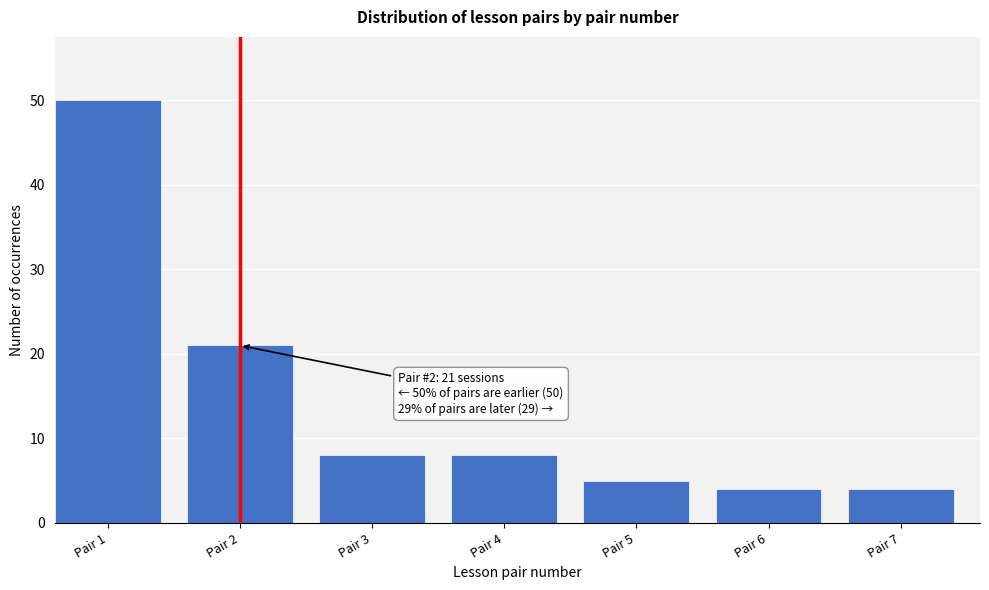

Reading right to left, transcribe all the data shown in this chart.

Pair 7=4	Pair 6=4	Pair 5=5	Pair 4=8	Pair 3=8	Pair 2=21	Pair 1=50